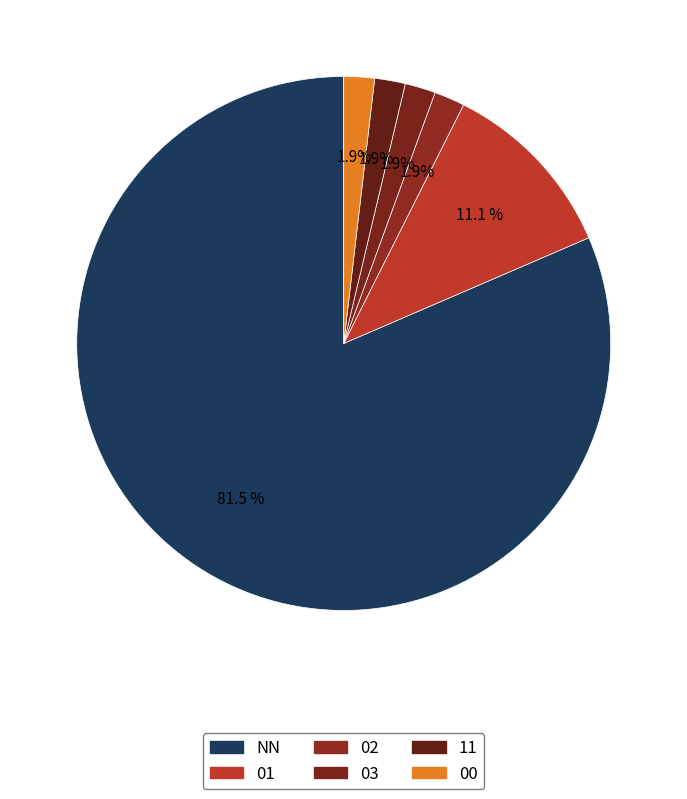

To the nearest percent, what is the difference between the NN and 02 slice percentages?

80%